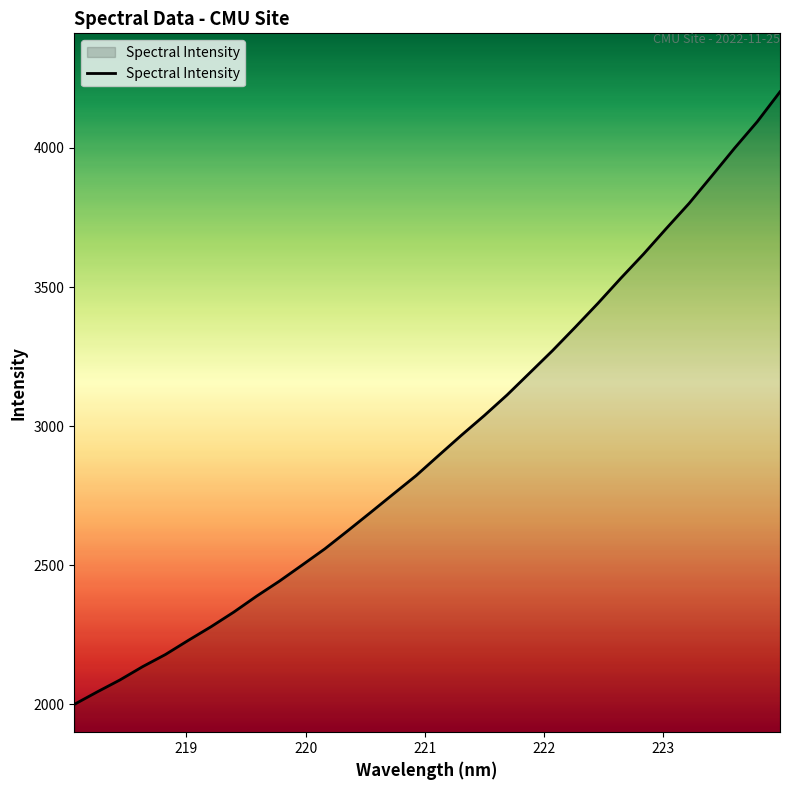

What is the smallest value displayed?

2000.4